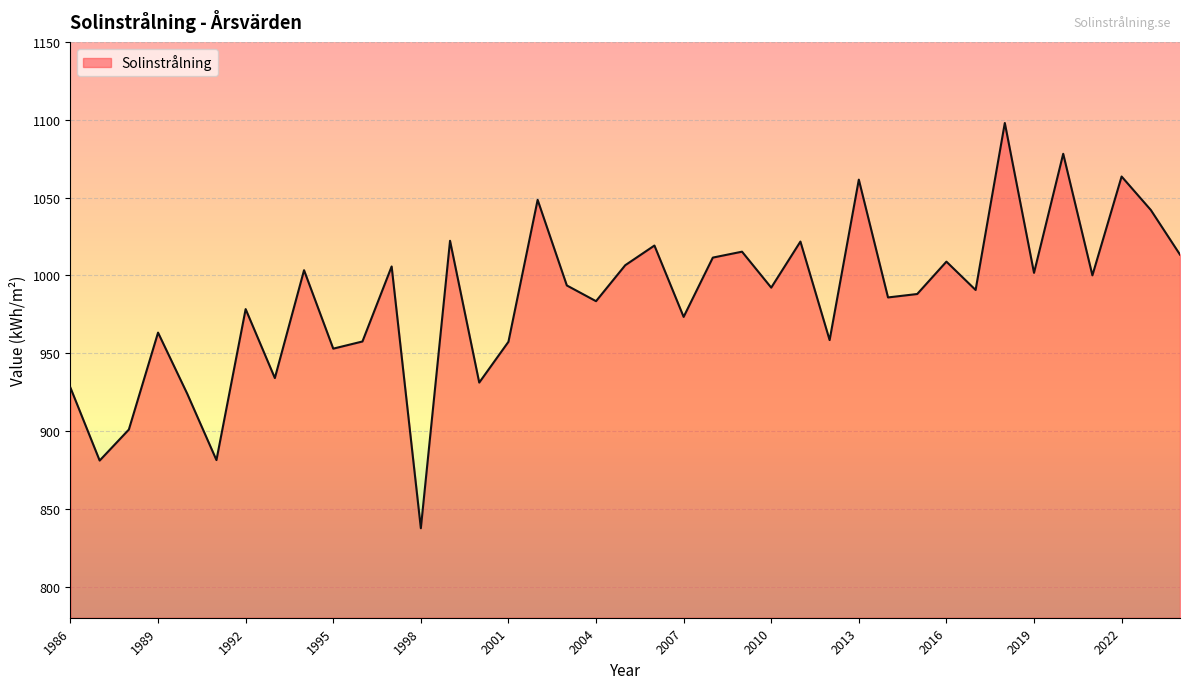

What is the difference between the maximum and minimum values?

260.4